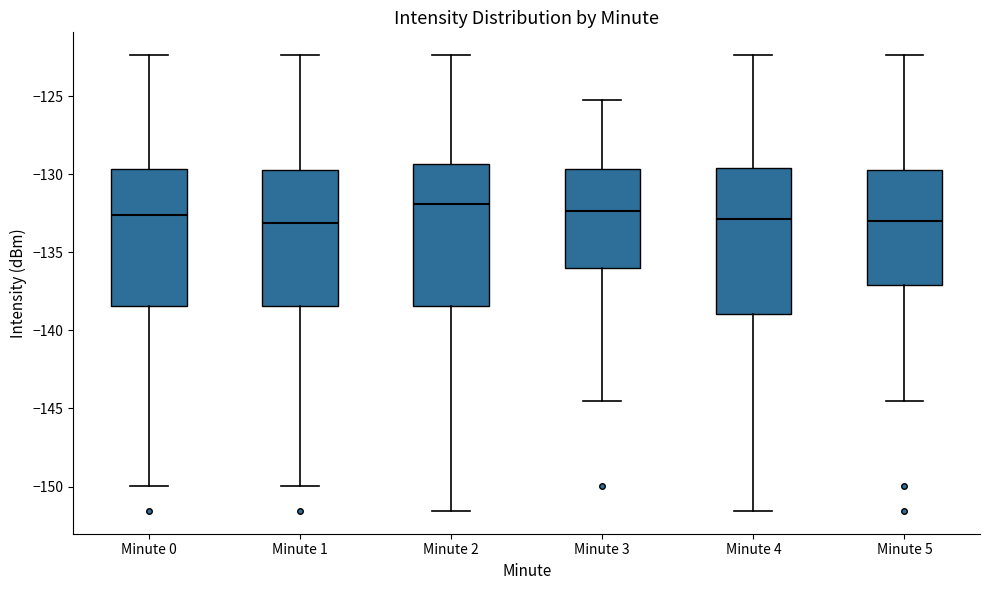

Reading left to right, transcribe this box plot: for each box, give where its median line is, the range the box spans, and where its two whiskers end, as read against the y-axis. The values are not printed on the chart, so give them approximately, as read against the axis.

Minute 0: median -132.5, box -138.5 to -129.5, whiskers -150.0 to -122.5
Minute 1: median -133.0, box -138.5 to -129.5, whiskers -150.0 to -122.5
Minute 2: median -132.0, box -138.5 to -129.5, whiskers -151.5 to -122.5
Minute 3: median -132.5, box -136.0 to -129.5, whiskers -144.5 to -125.0
Minute 4: median -133.0, box -139.0 to -129.5, whiskers -151.5 to -122.5
Minute 5: median -133.0, box -137.0 to -129.5, whiskers -144.5 to -122.5